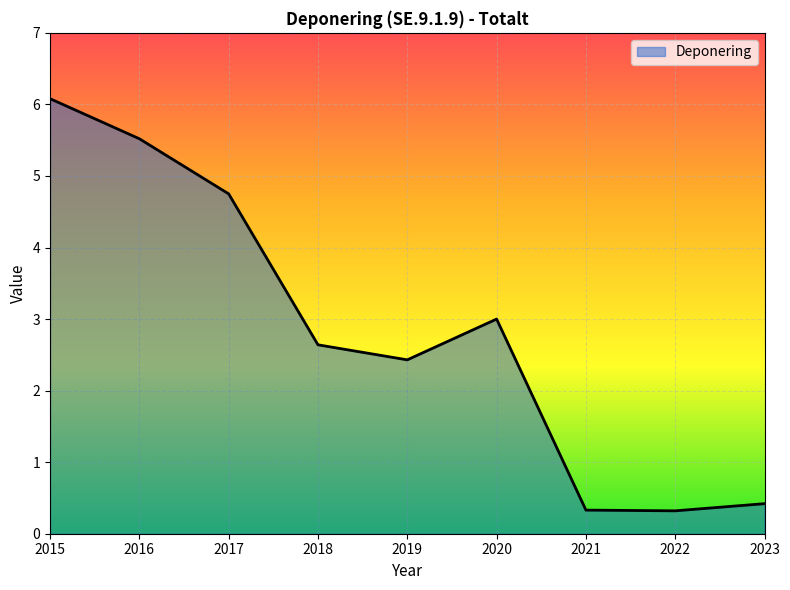

What is the change in value from 2018 to 2022?

-2.3